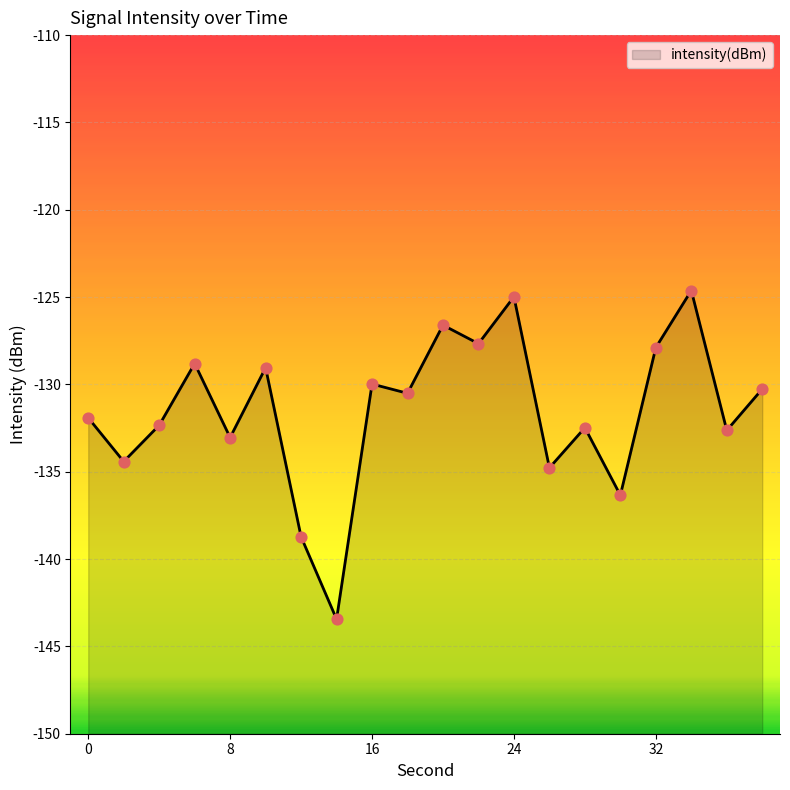

Between 0 and 22, which is larger?

22